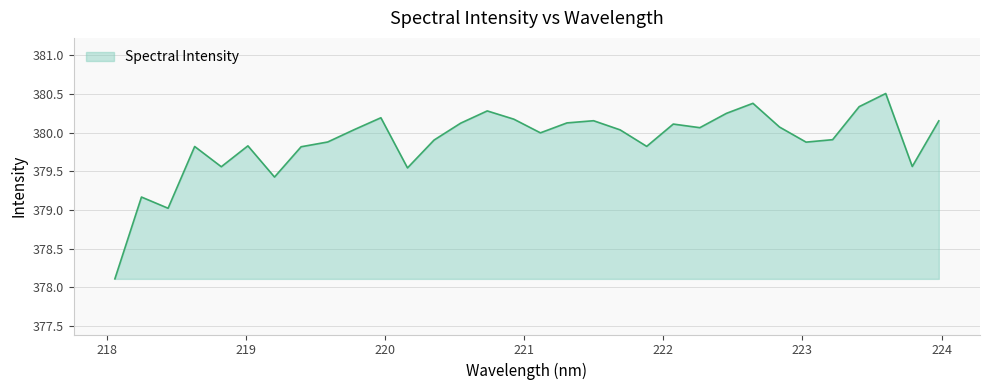

What is the difference between the maximum and minimum values?

2.4